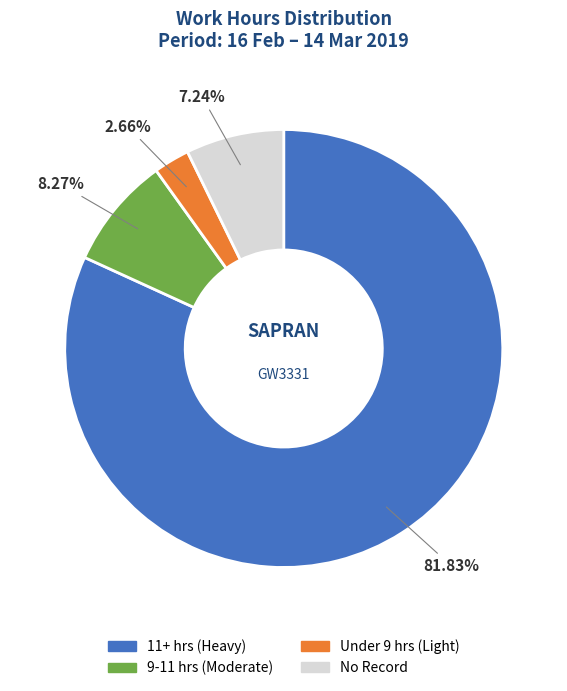

What is the ratio of the value at 11+ hrs (Heavy) to the value at No Record?

11.3